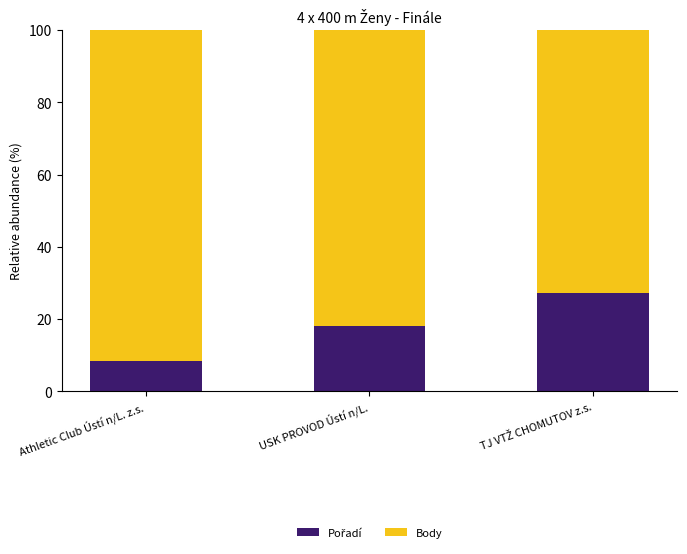

What is the total value across all series at Athletic Club Ústí n/L. z.s.?

100.0